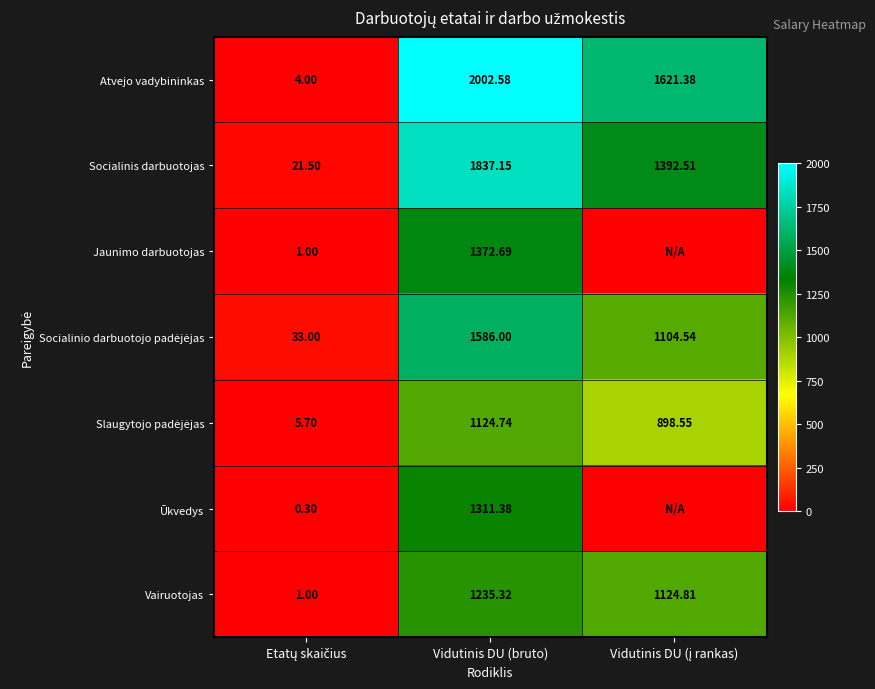

At how many categories does at least one series exceed 374?

2